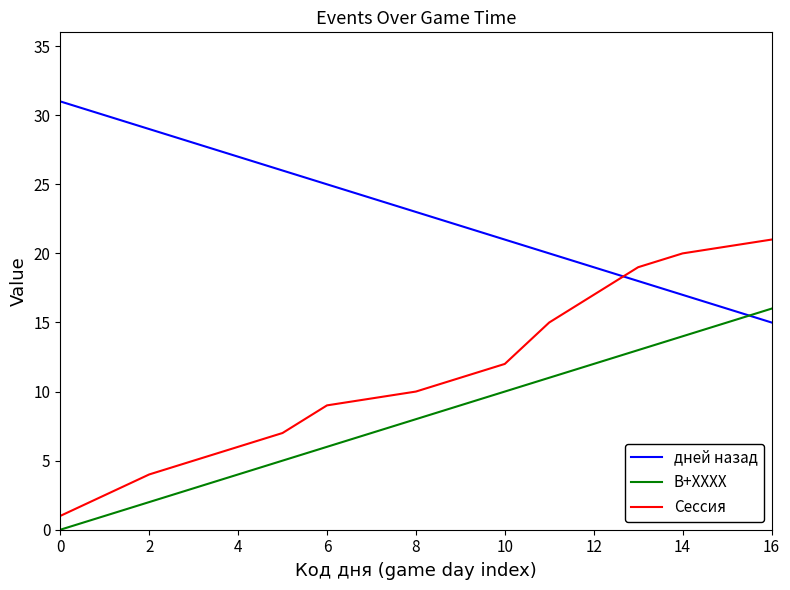

What is the difference between the maximum and minimum values in the дней назад series?

16